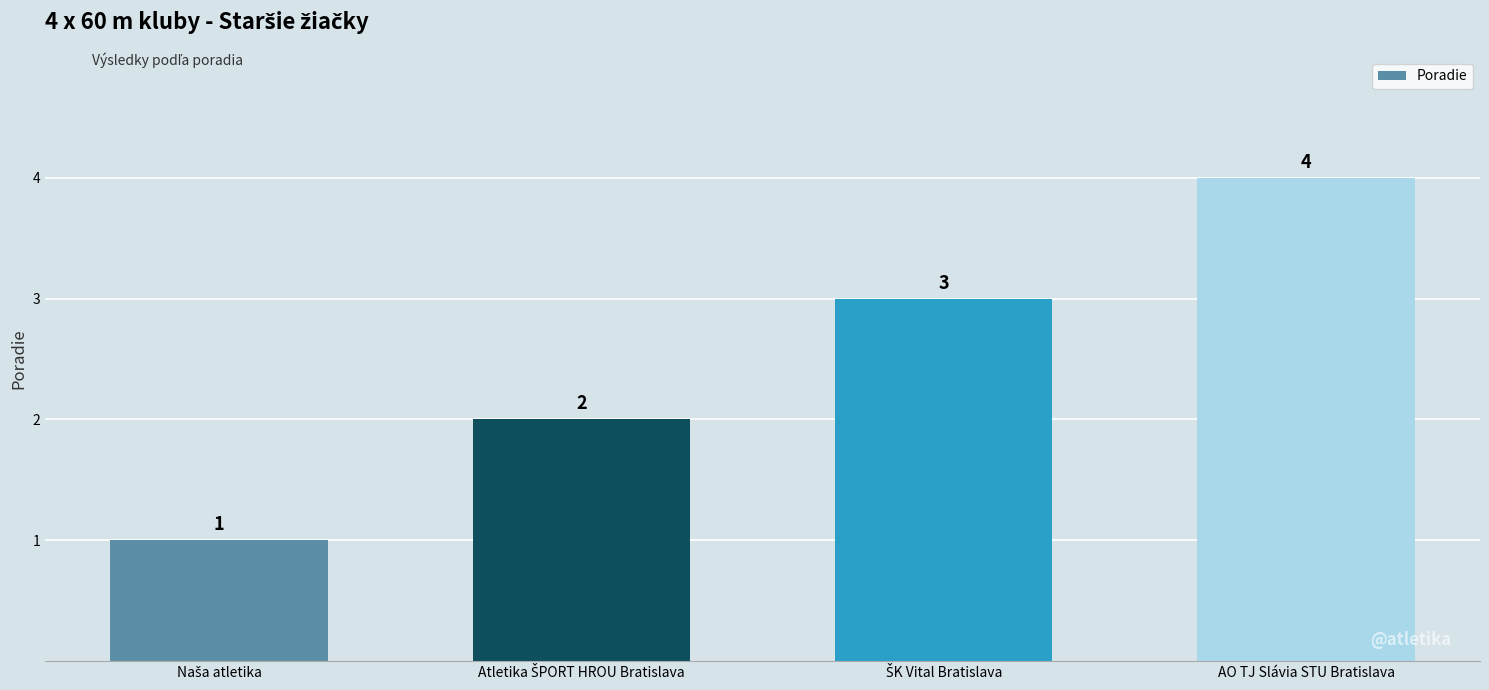

What is the sum of all values?

10